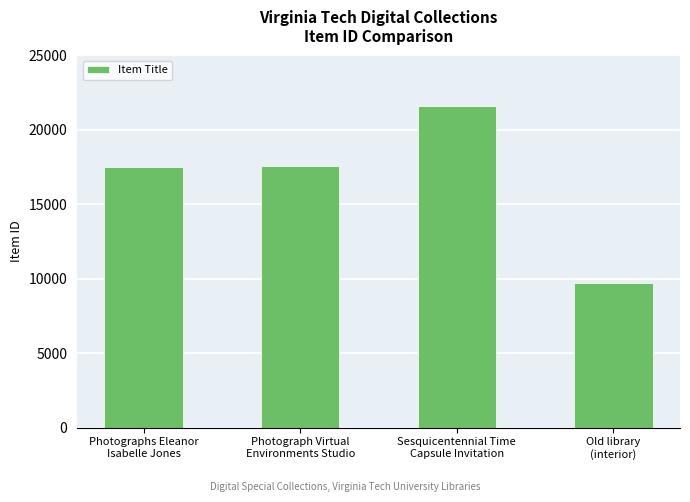

What is the label of the 2nd bar from the right?

Sesquicentennial Time
Capsule Invitation